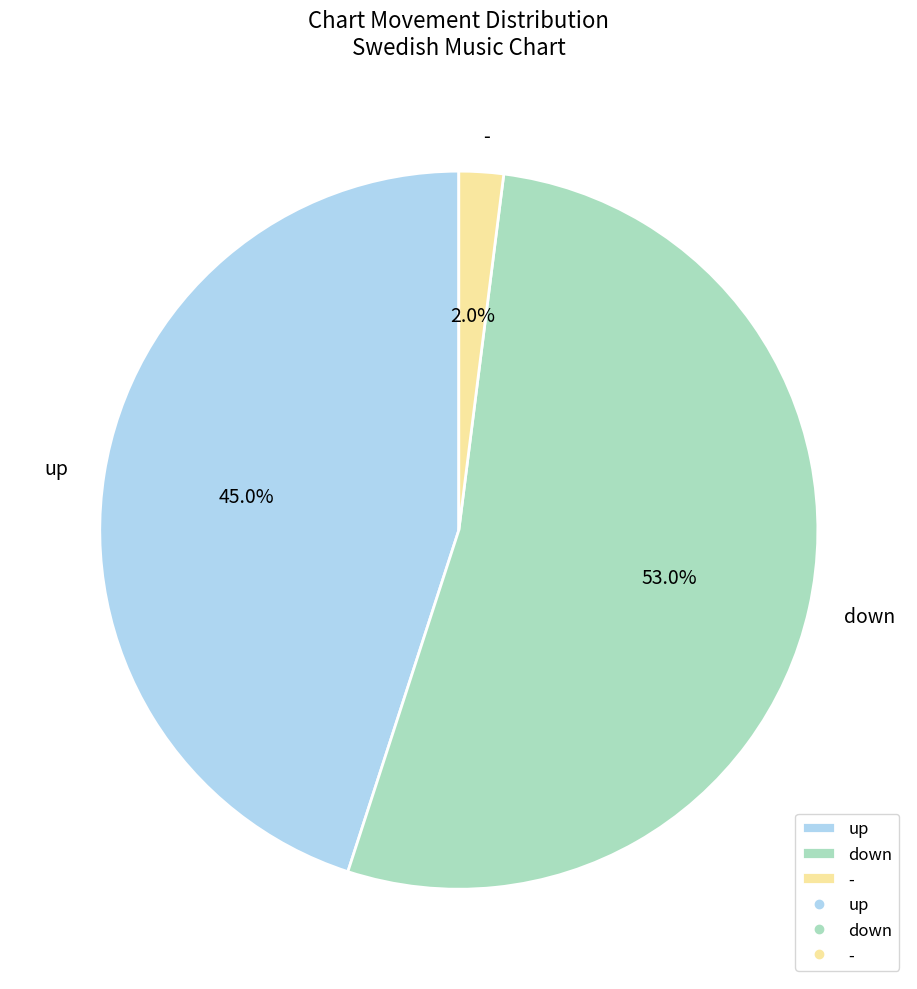

Is it true that - is 9% of the pie?

False